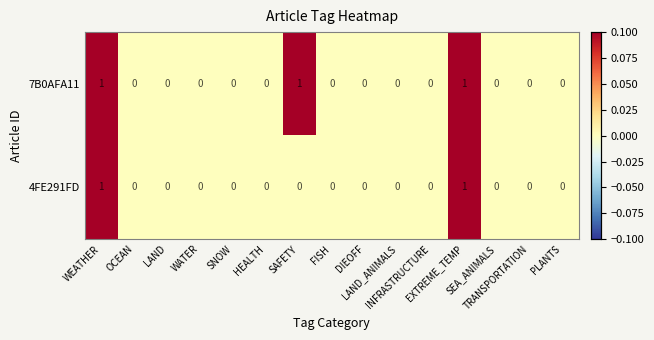

List the series in order of their overall mean, highest first.

7B0AFA11, 4FE291FD